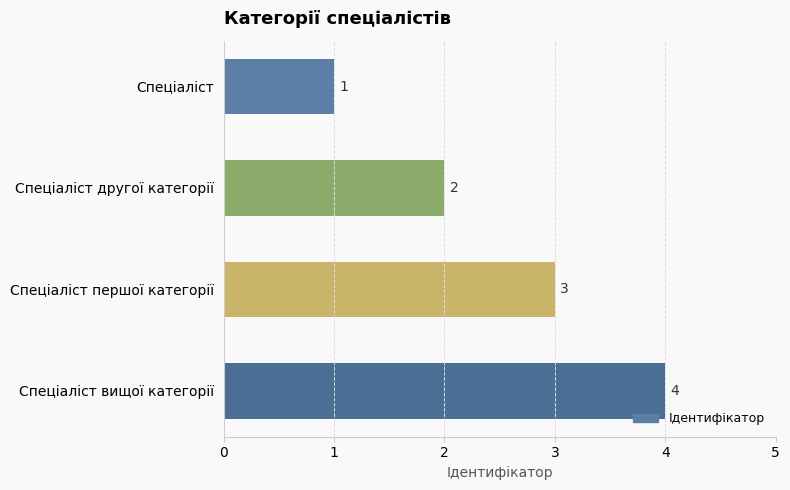

What is the maximum value shown in the chart?

4